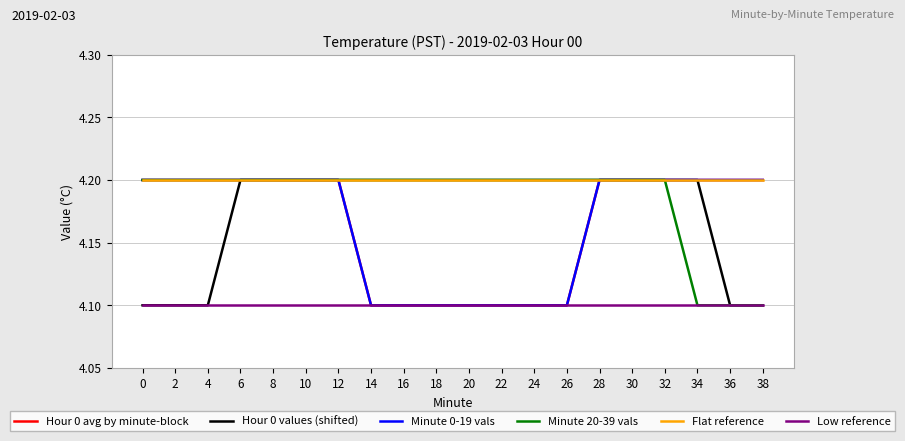

What is the sum of the Minute 20-39 vals values at 14 and 28?

8.4